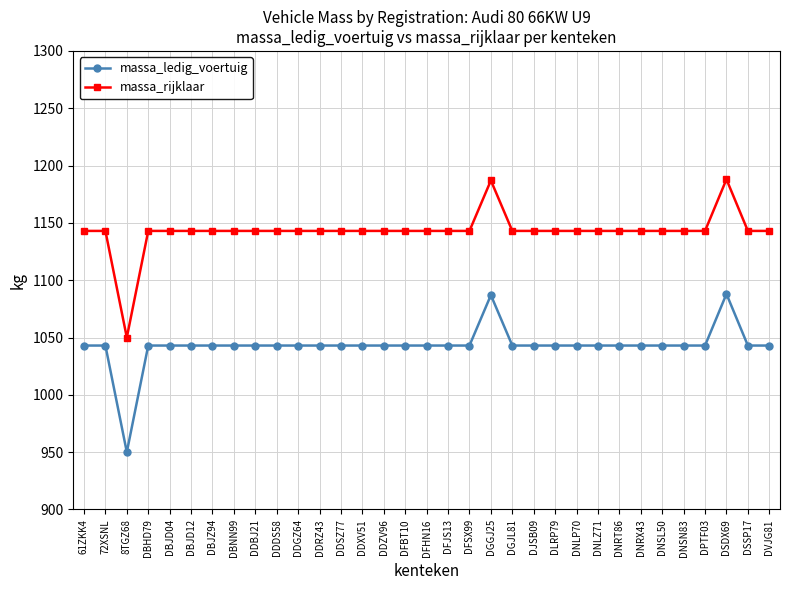

What is the difference between the highest and lowest values at DBJZ94?

100